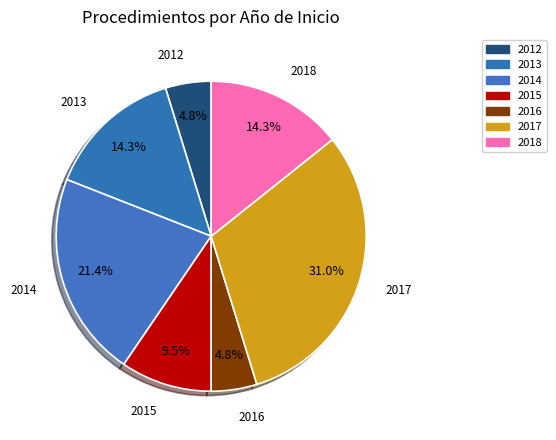

Between 2012 and 2018, which is larger?

2018